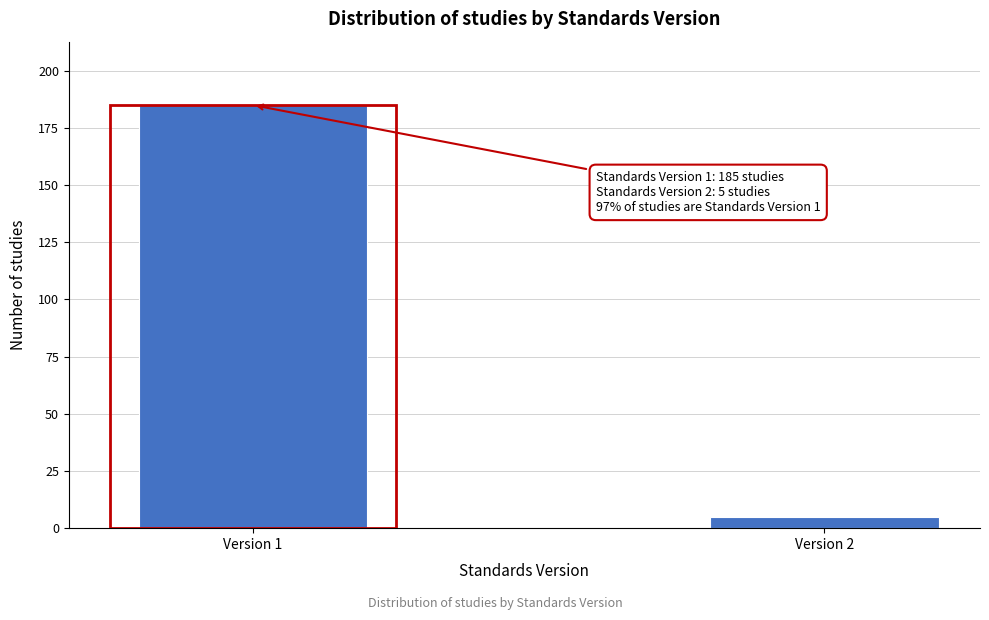

Reading left to right, transcribe all the data shown in this chart.

185	5